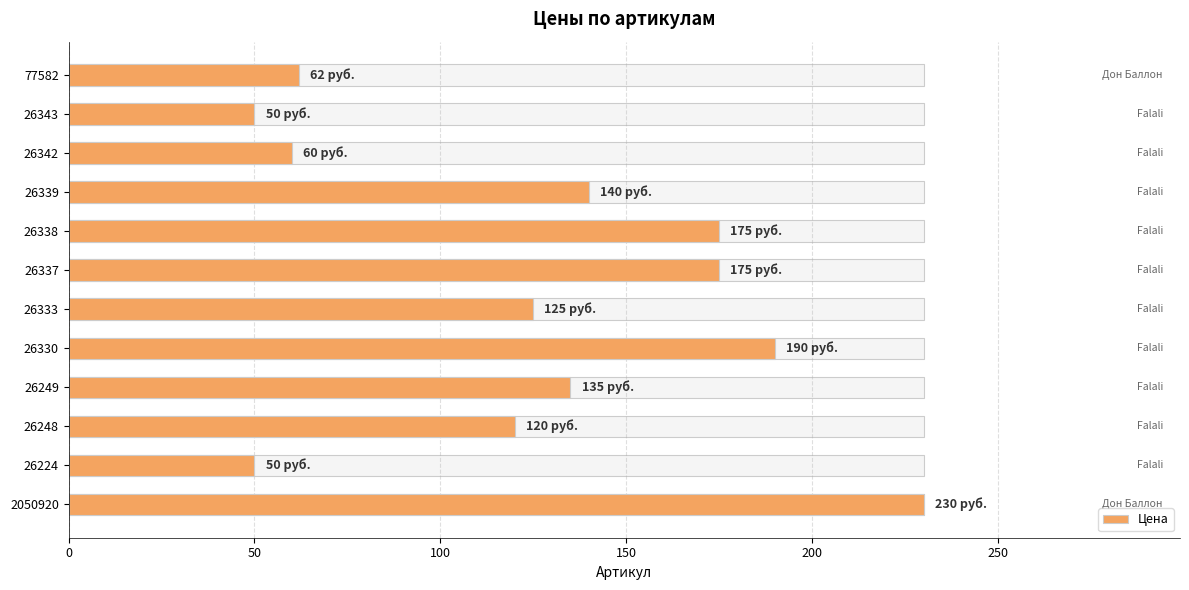

How many data points are less than 135?

6